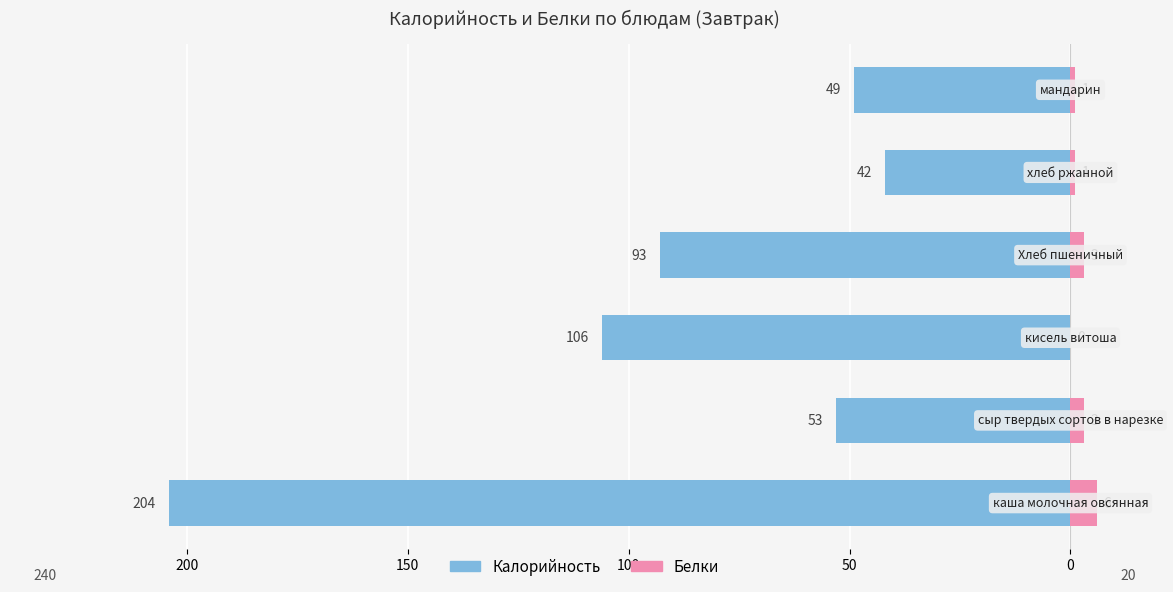

How many bars are there in total?

12